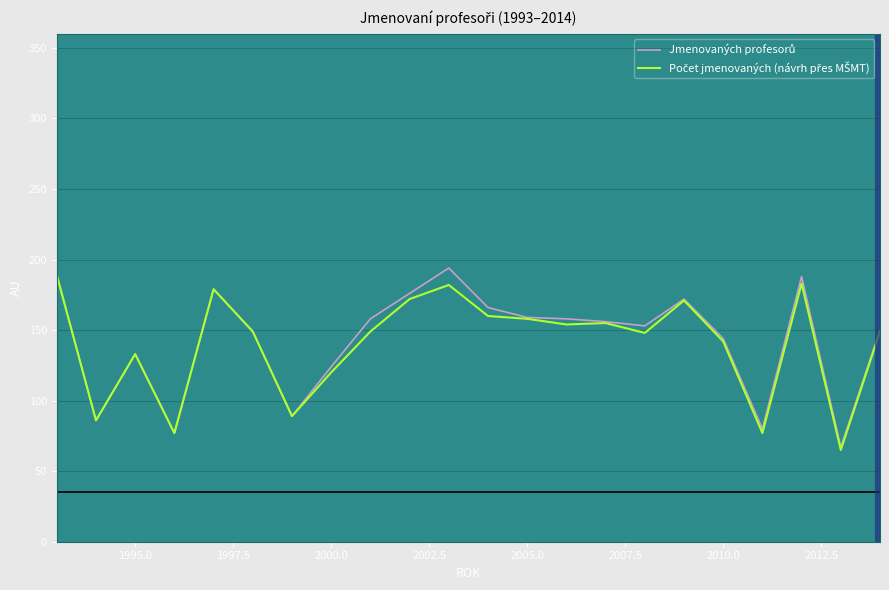

What is the smallest value displayed?

65.0